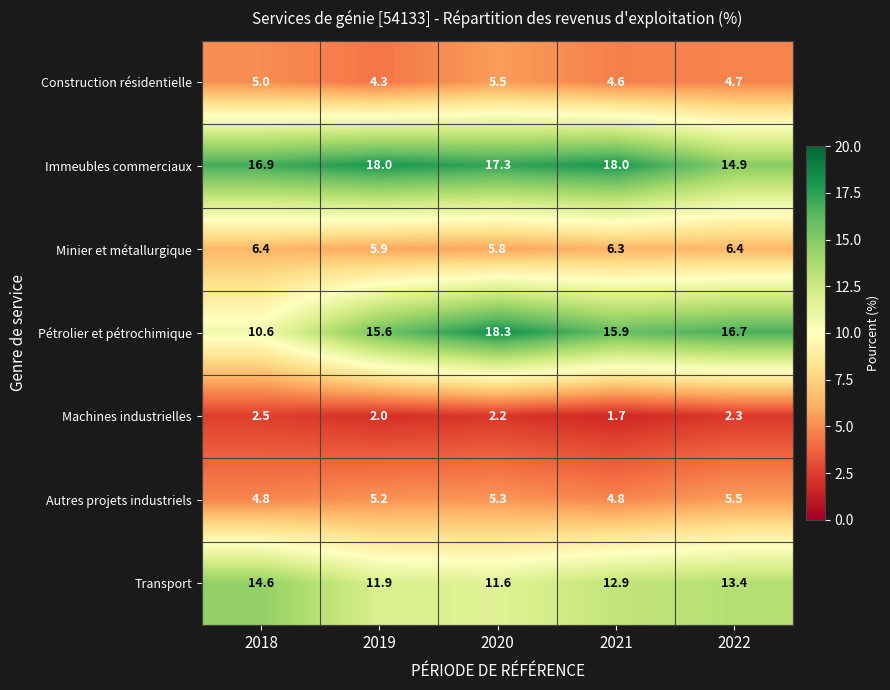

What is the difference between the maximum and second lowest values in the Machines industrielles series?

0.5